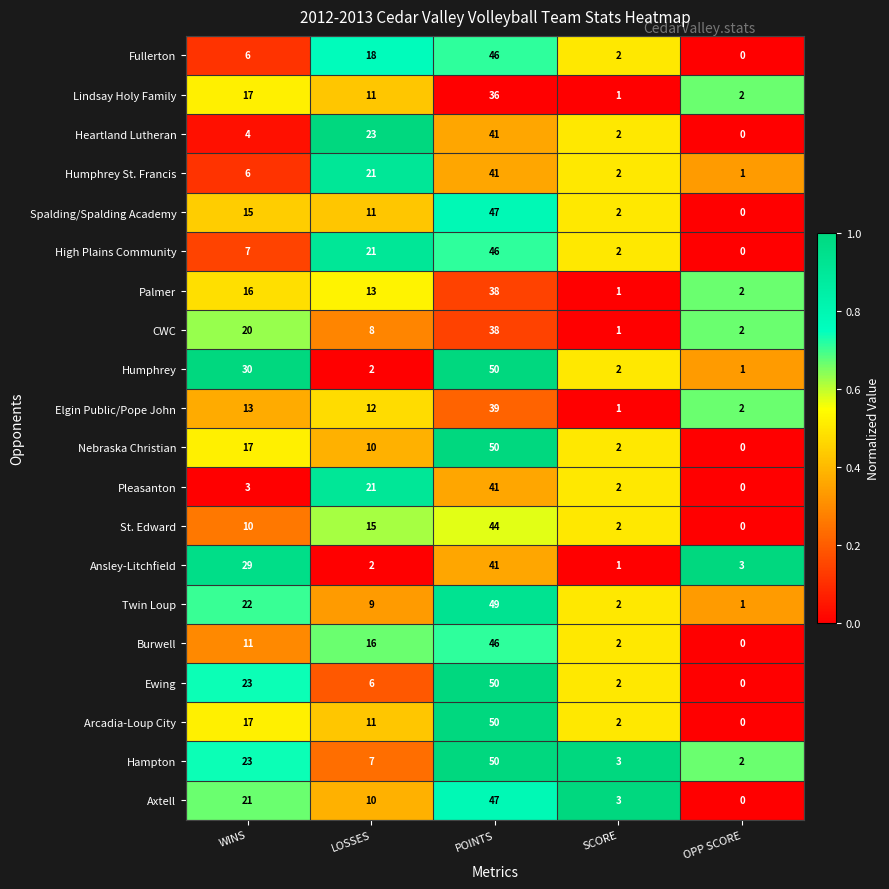

True or false: Burwell has a value of 28 at LOSSES.

False